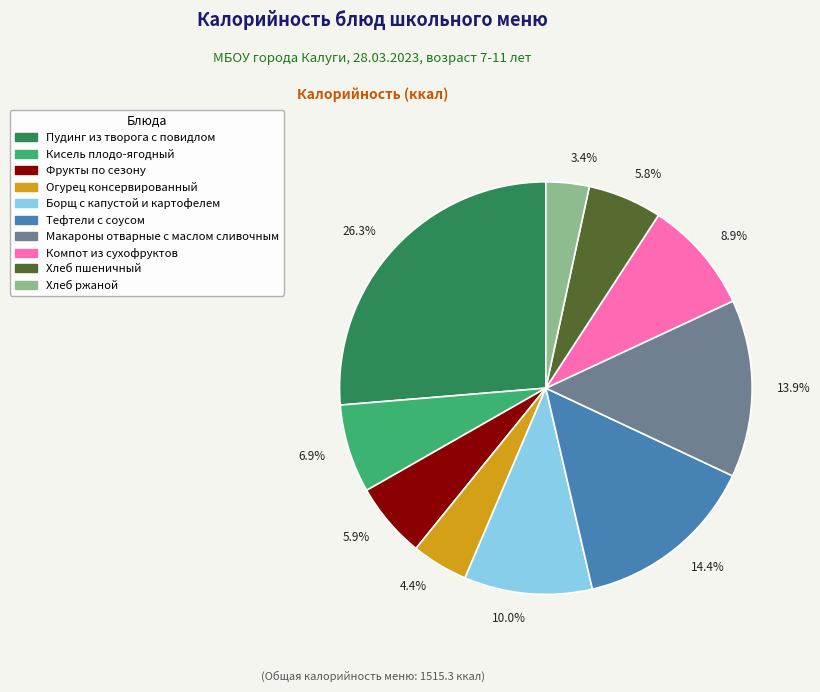

Is the sum of Хлеб ржаной and Хлеб пшеничный greater than half?

No